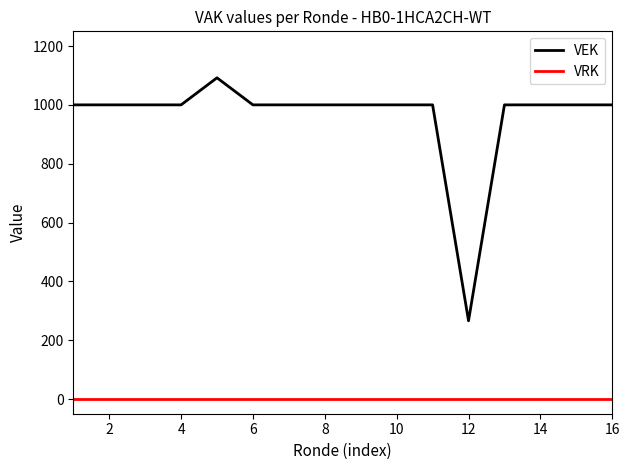

Does the chart have visible grid lines?

No